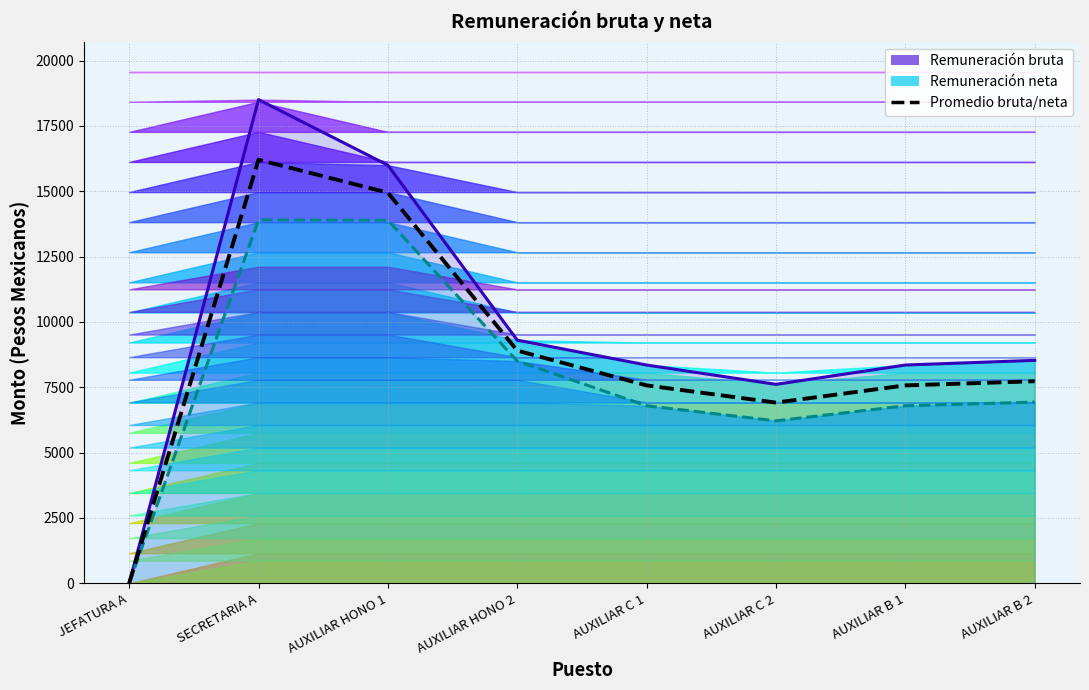

How many points are lower than both their immediate neighbors (excluding endpoints)?

1